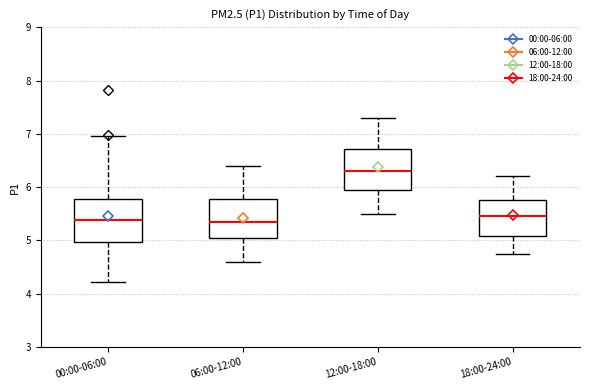

Reading left to right, transcribe this box plot: for each box, give where its median line is, the range the box spans, and where its two whiskers end, as read against the y-axis. The values are not printed on the chart, so give them approximately, as read against the axis.

00:00-06:00: median 5.4, box 5.0 to 5.8, whiskers 4.2 to 7.0
06:00-12:00: median 5.3, box 5.0 to 5.8, whiskers 4.6 to 6.4
12:00-18:00: median 6.3, box 5.9 to 6.7, whiskers 5.5 to 7.3
18:00-24:00: median 5.5, box 5.1 to 5.8, whiskers 4.8 to 6.2